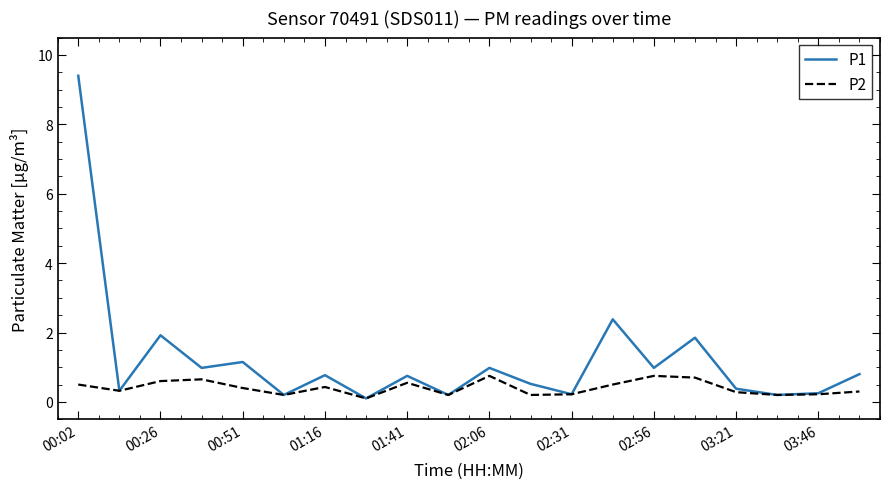

Which series has the largest total across all categories?

P1